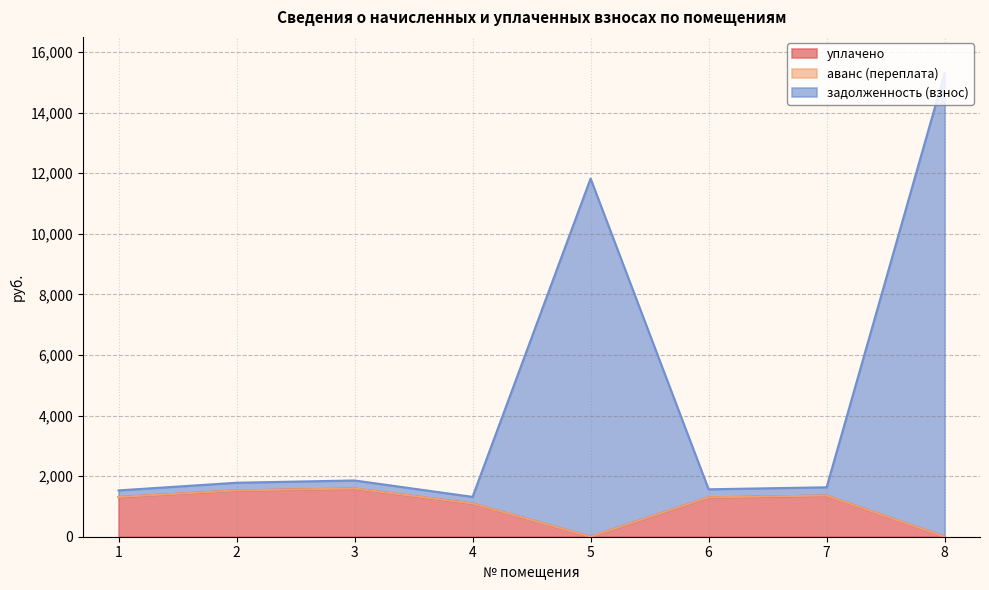

What is the highest value of the уплачено series?

1591.9